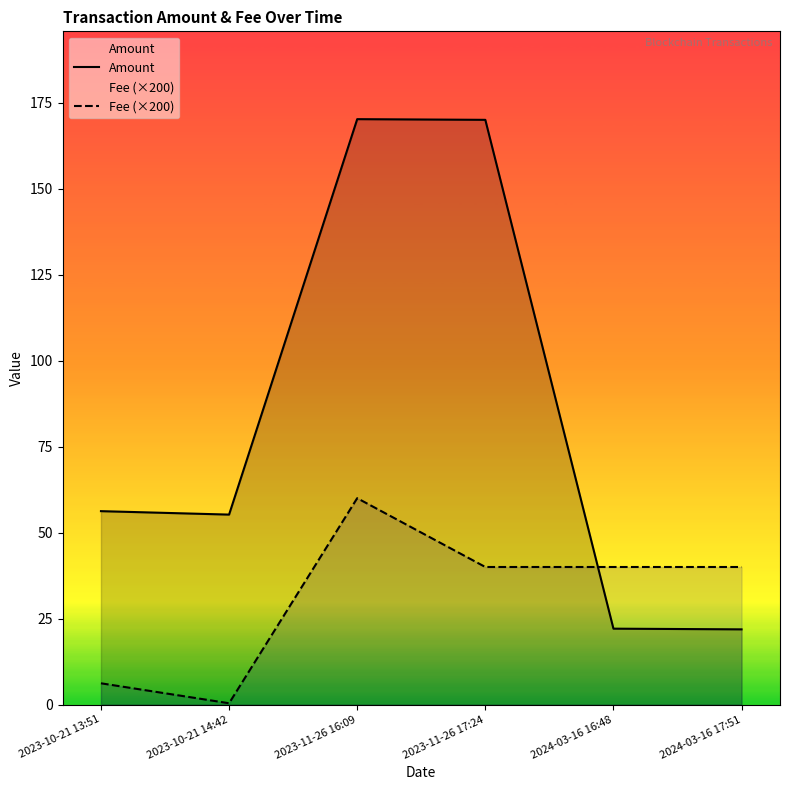

Where do Amount and Fee (×200) first cross each other?

2023-11-26 17:24 and 2024-03-16 16:48